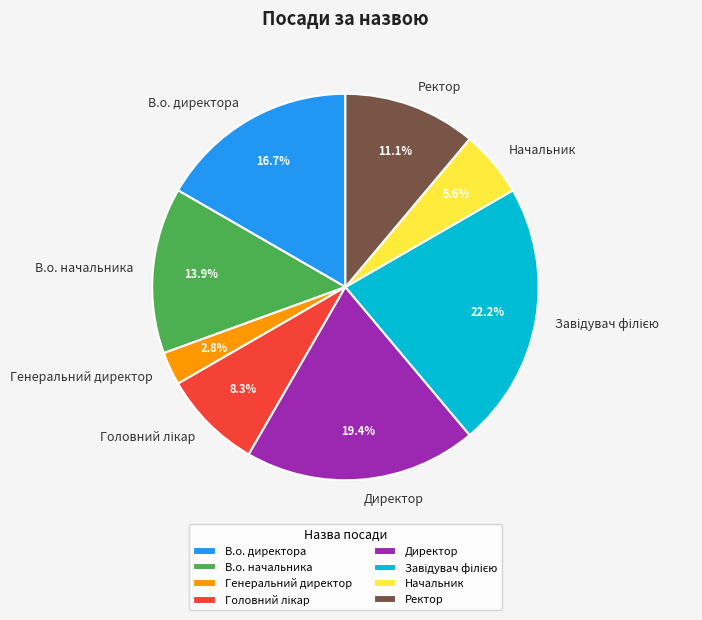

What portion of the pie excludes В.о. начальника?

86.1%